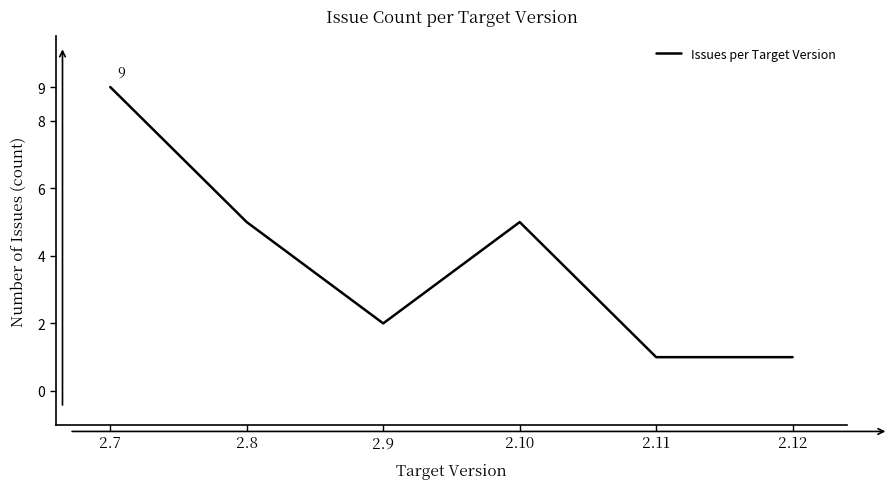

How many values are below 5?

3